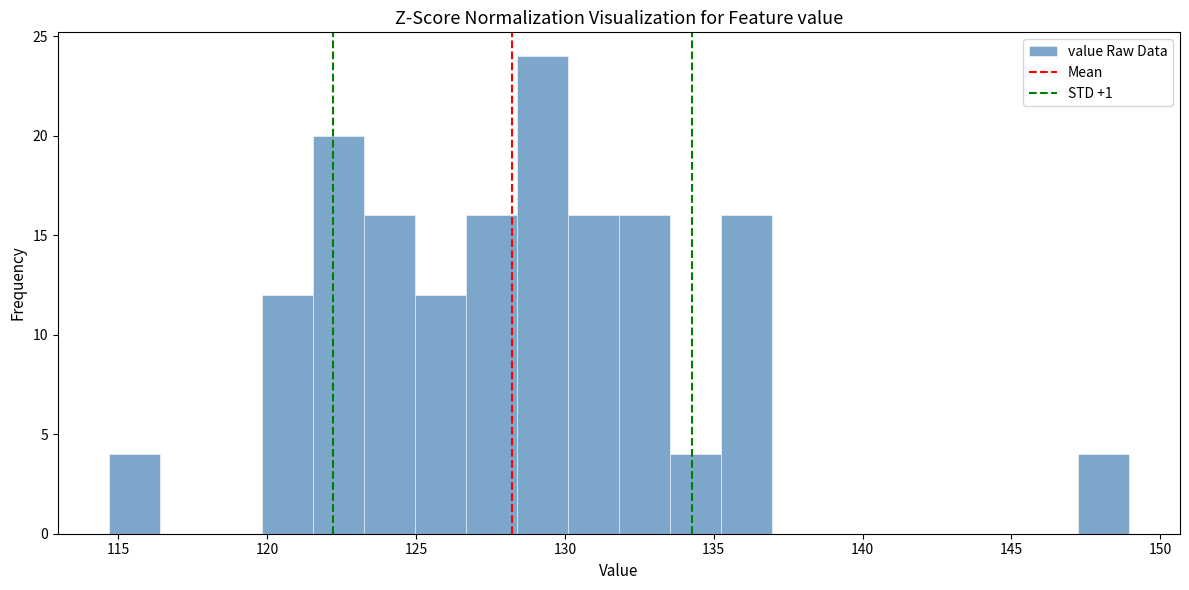

Read against the x-axis, roughly where is the centre of the tallest bar?

129.0